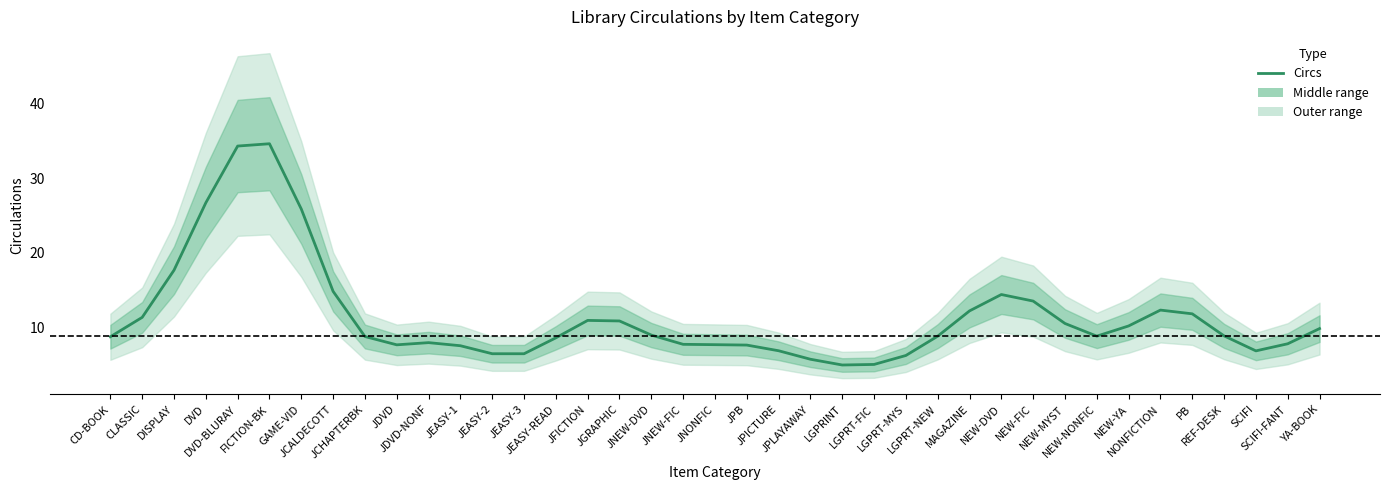

The value at NEW-DVD is 14.4. True or false?

True